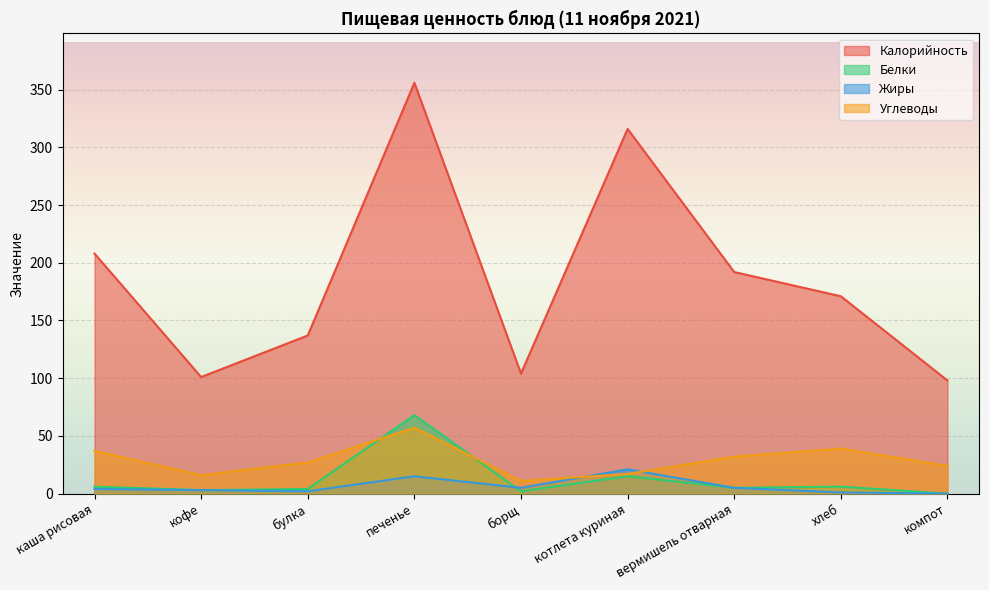

At which category does Калорийность reach its first local peak?

печенье